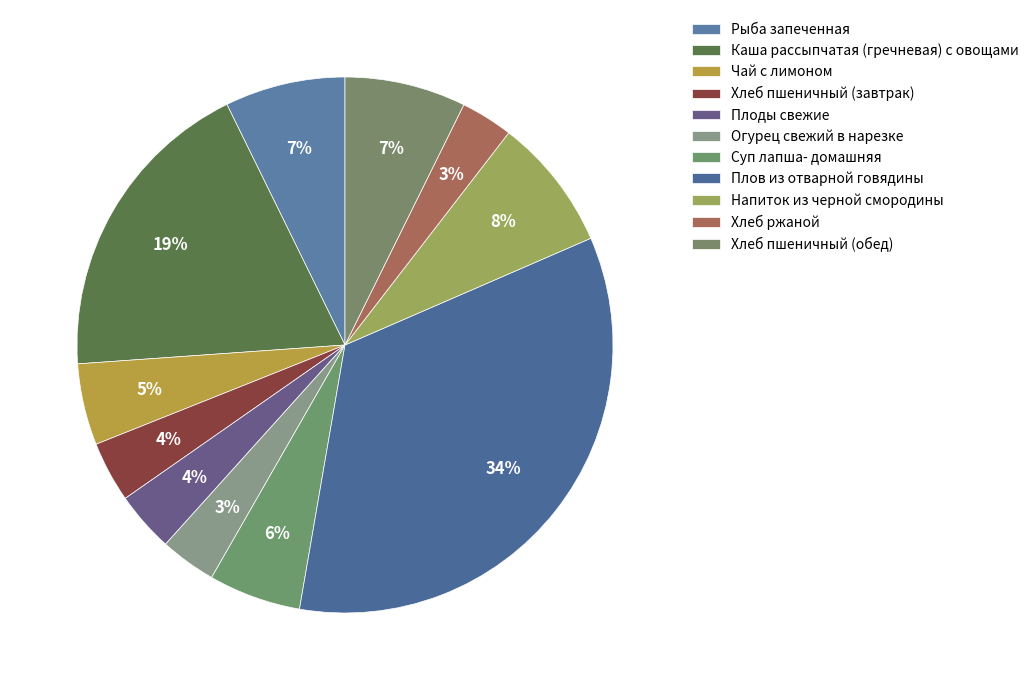

What is the largest slice in the pie chart?

Плов из отварной говядины